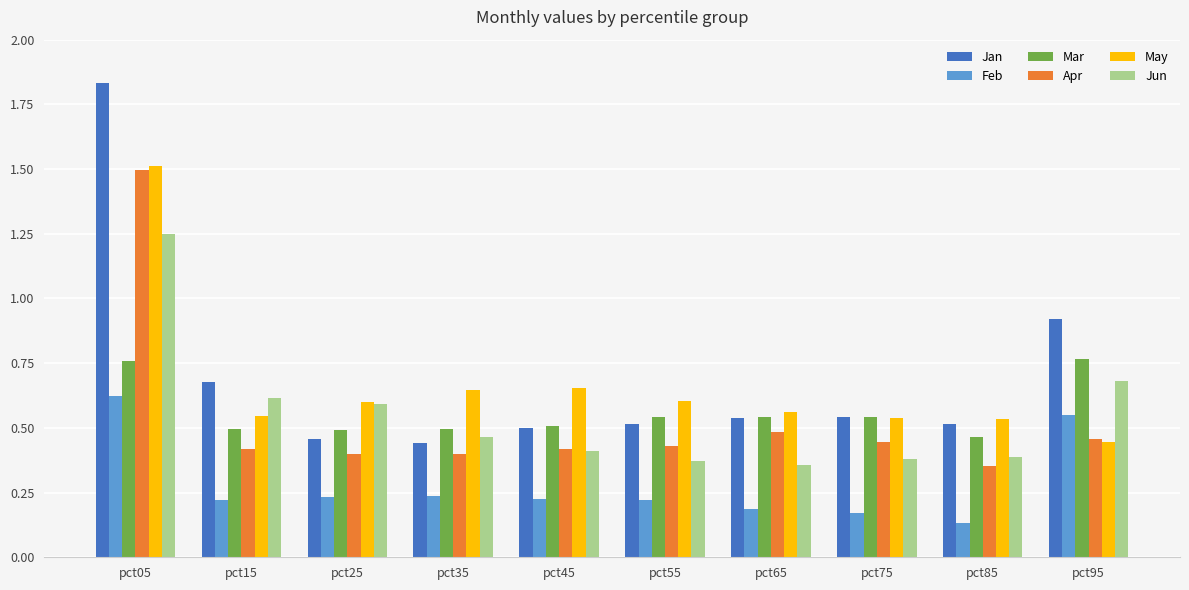

Rank the series by their maximum value, from highest to lowest.

Jan, May, Apr, Jun, Mar, Feb